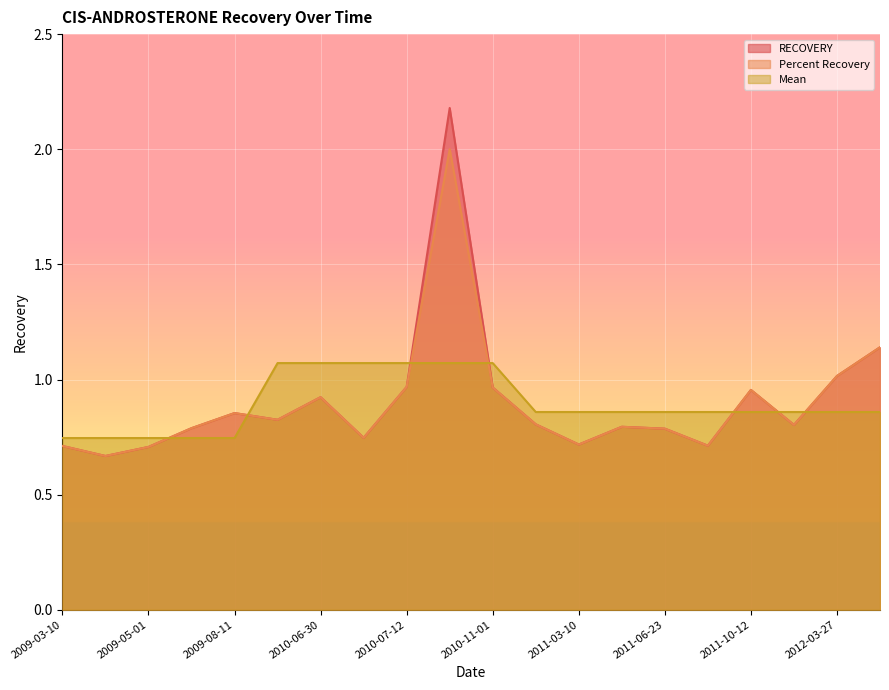

What are all the series names shown in the legend?

RECOVERY, Percent Recovery, Mean